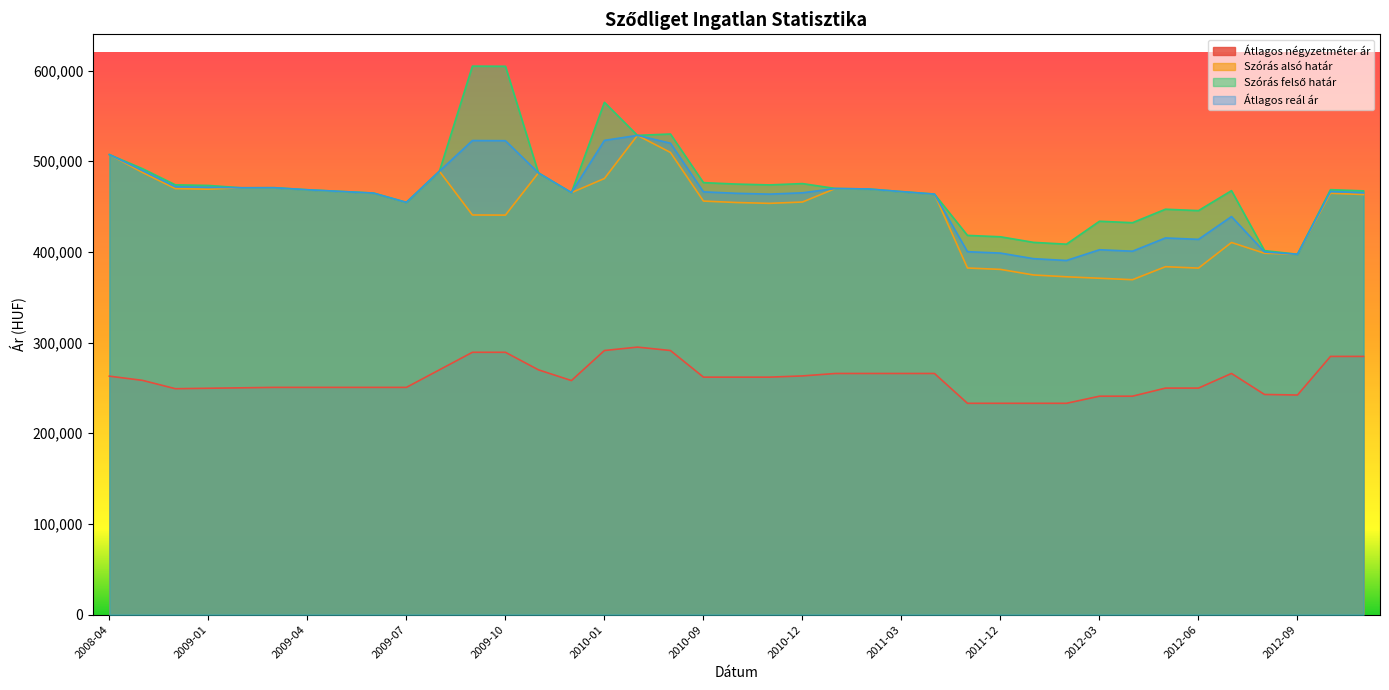

How many distinct data groups are displayed?

4